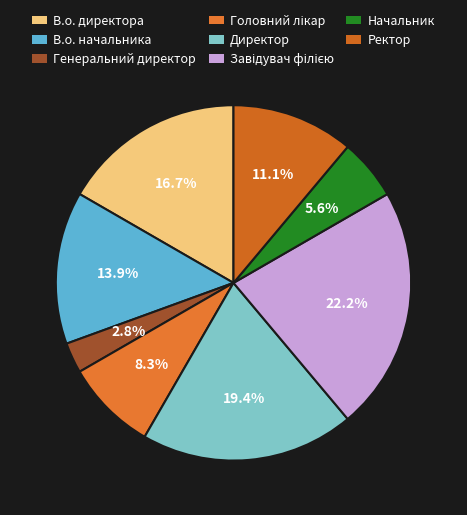

Approximately how many times larger is the value at Директор compared to В.о. директора?

1.2